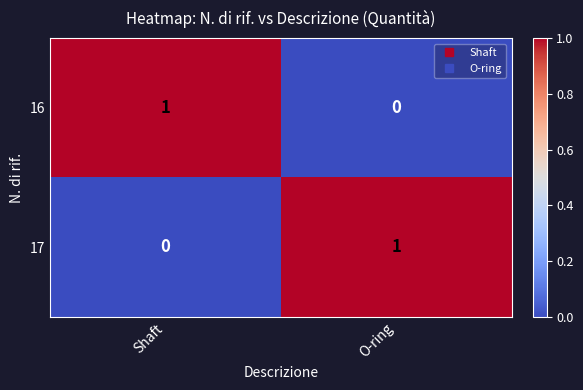

True or false: 17 has a value of 0 at Shaft.

True